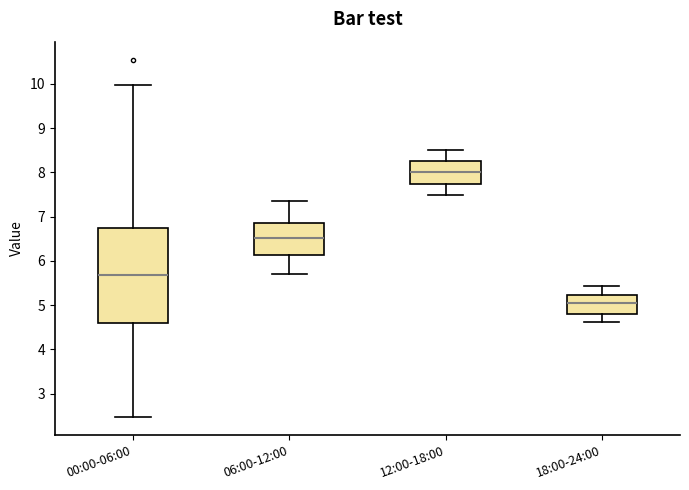

Reading left to right, read every box against the y-axis: the position of its median line, the range the box covers, and the ends of its whiskers. The values are not printed on the chart, so give them approximately, as read against the axis.

00:00-06:00: median 5.7, box 4.6 to 6.8, whiskers 2.5 to 10.0
06:00-12:00: median 6.5, box 6.1 to 6.9, whiskers 5.7 to 7.4
12:00-18:00: median 8.0, box 7.7 to 8.3, whiskers 7.5 to 8.5
18:00-24:00: median 5.1, box 4.8 to 5.2, whiskers 4.6 to 5.4